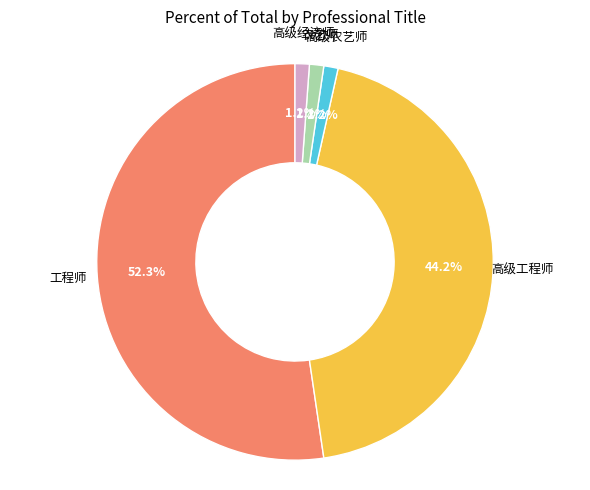

Is there any slice that represents more than half of the pie?

Yes